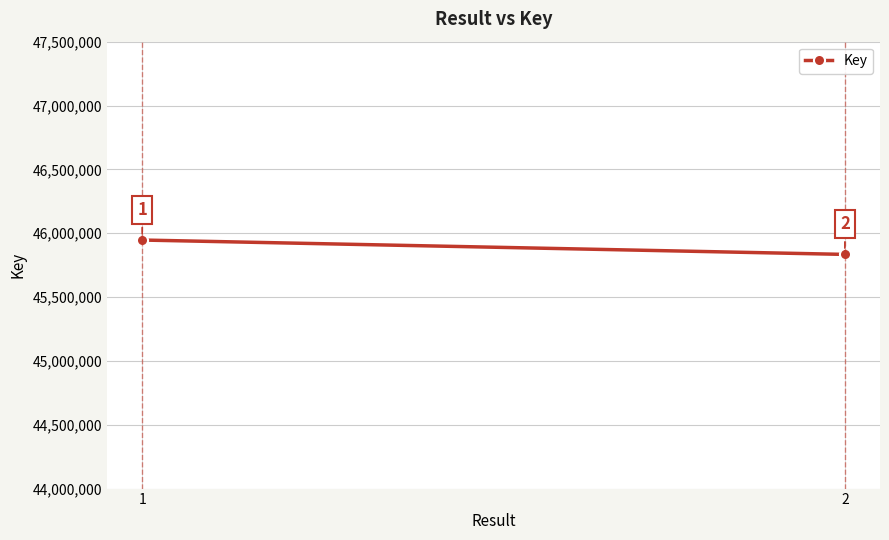

The value at 1 is 65662749. True or false?

False